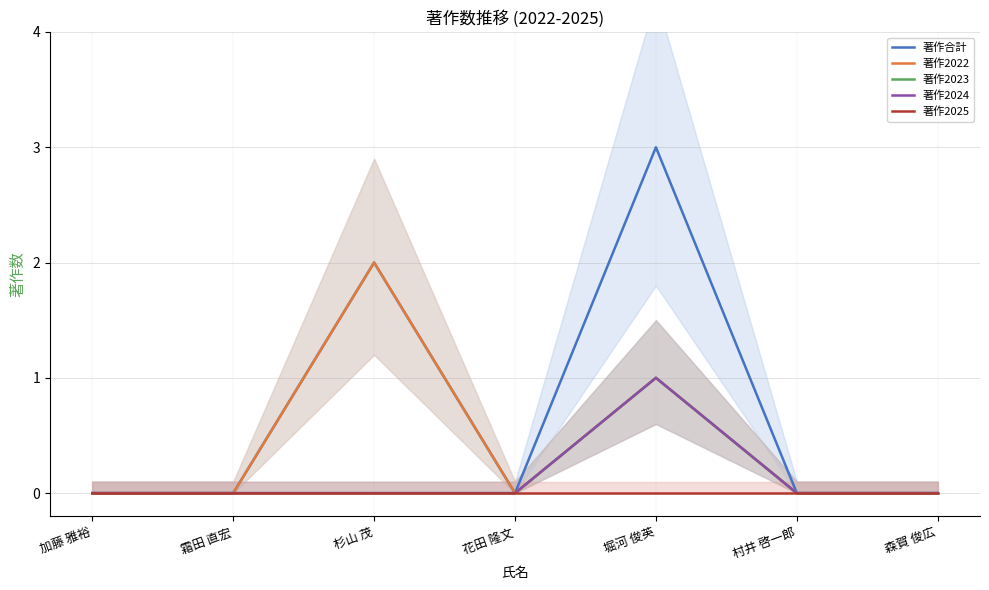

How many interior local peaks does the 著作合計 series have?

2